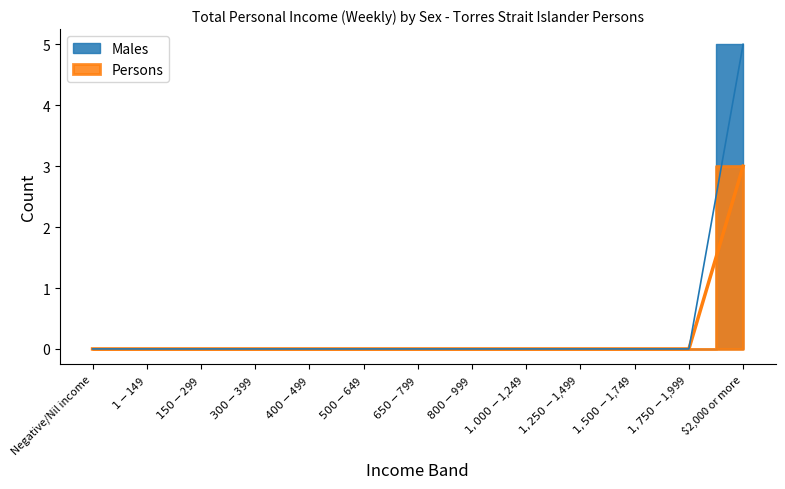

The Persons series shows 0 at $1,250-$1,499. True or false?

True